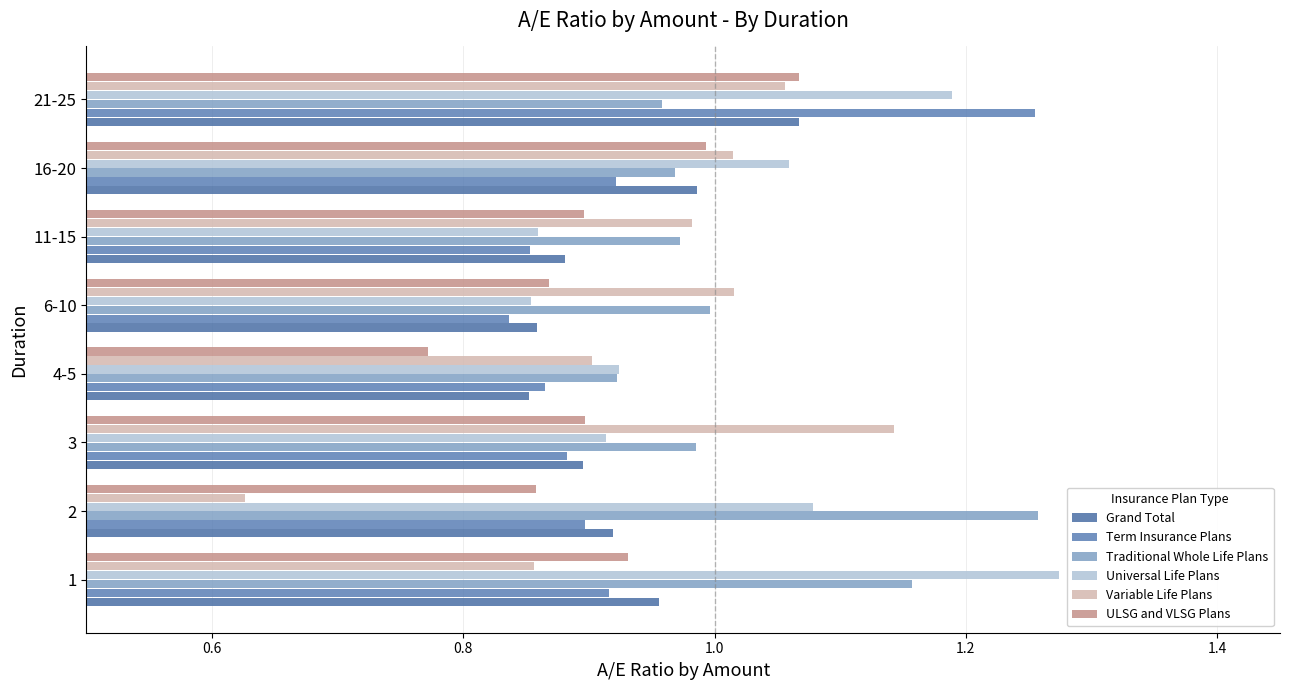

How many series are shown in this chart?

6